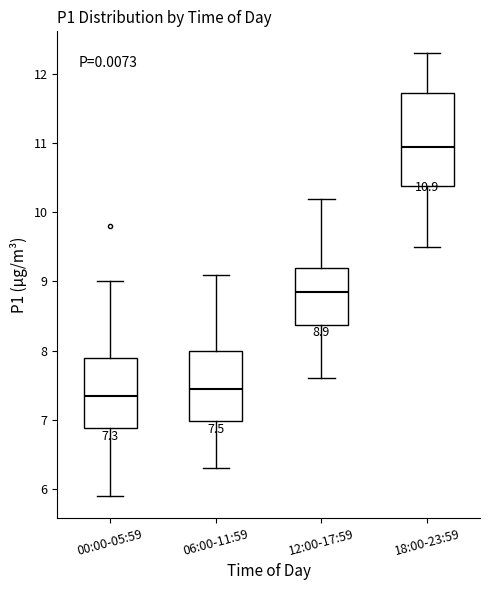

Comparing the boxes themselves (not the whiskers), which one is the tallest?

18:00-23:59